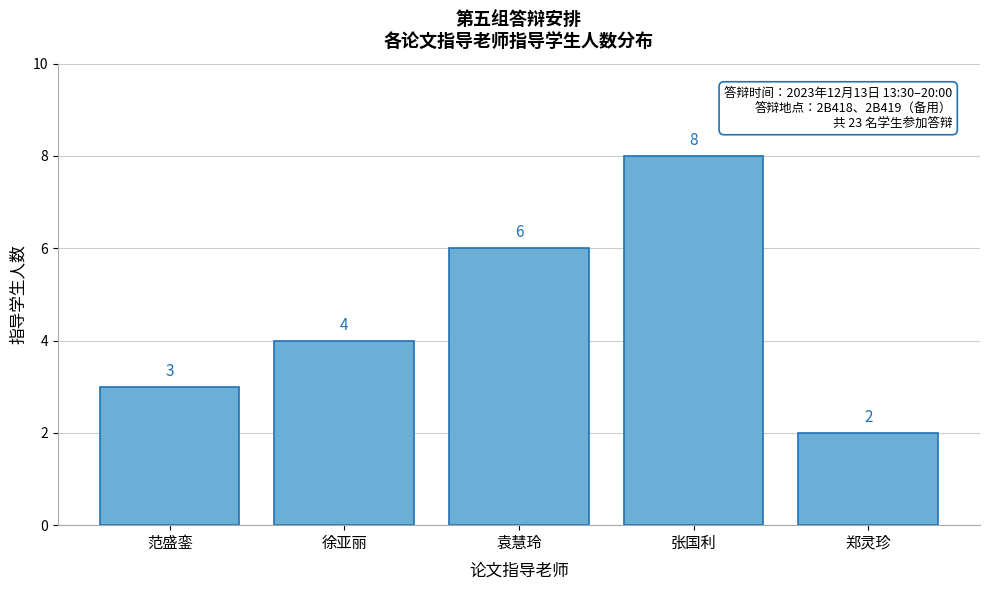

Reading left to right, transcribe all the data shown in this chart.

3	4	6	8	2